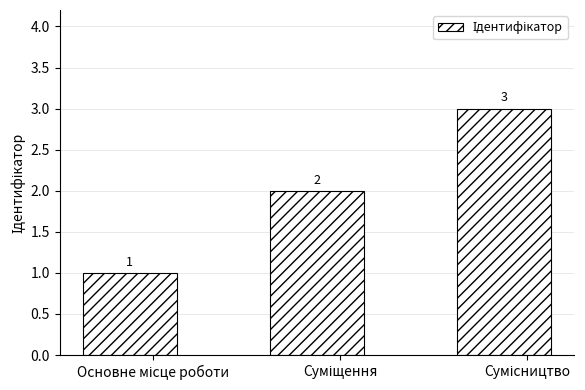

Are the bars horizontal?

No